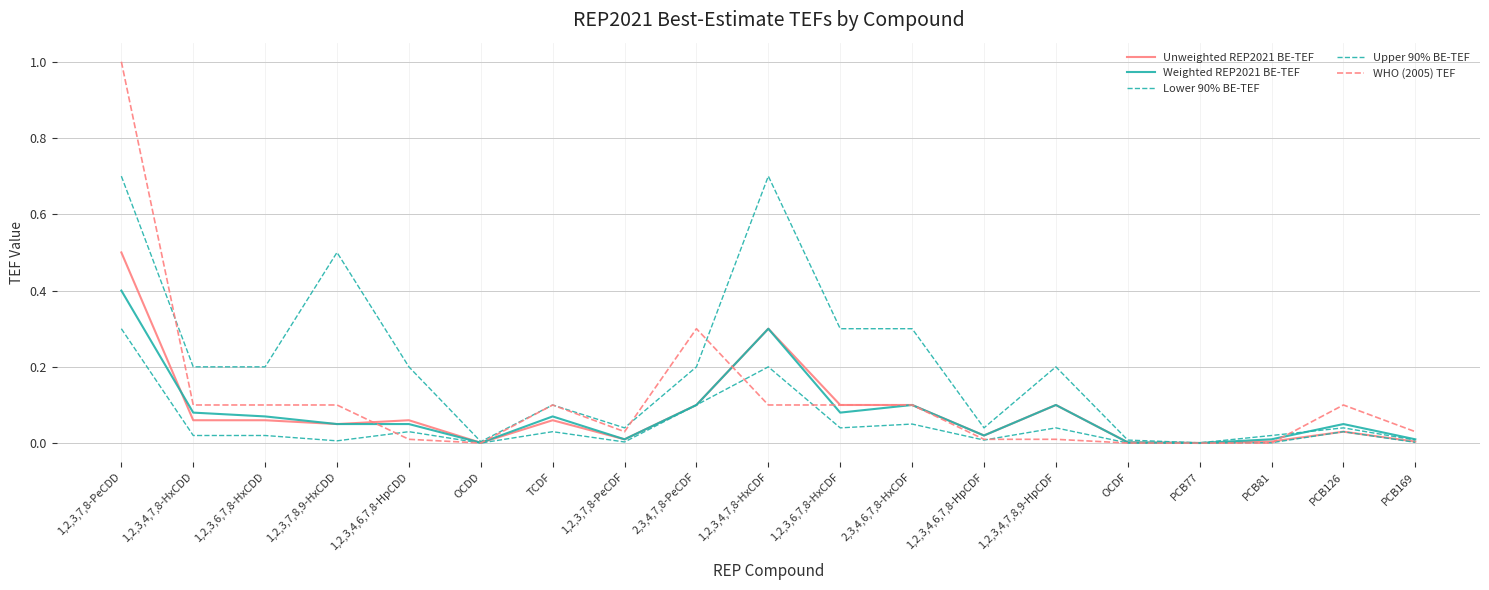

At which category does WHO (2005) TEF reach its first local valley?

OCDD